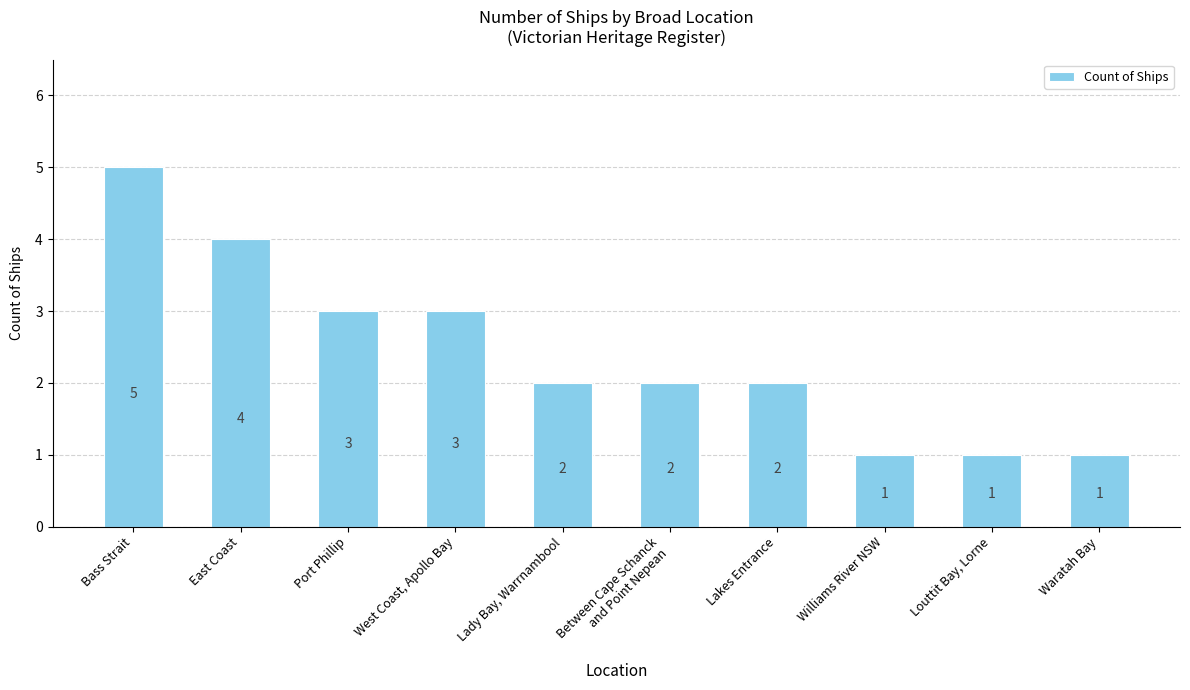

What is the change in value from Bass Strait to Lady Bay, Warrnambool?

-3